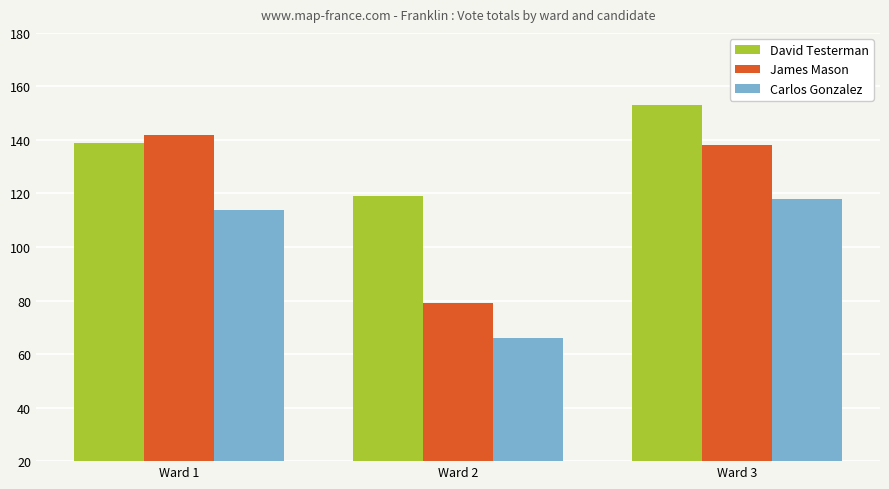

List the labels in order of David Testerman value, largest first.

Ward 3, Ward 1, Ward 2